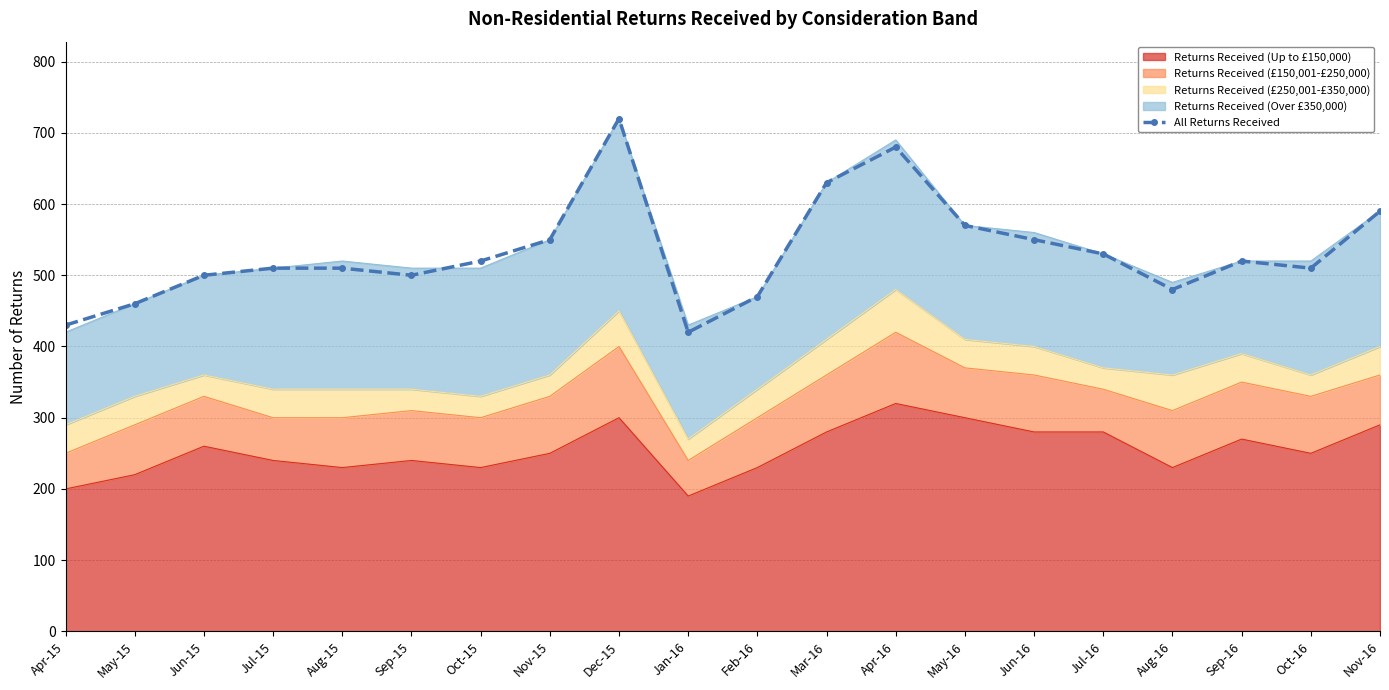

At which category does the data reach its first local valley?

Sep-15